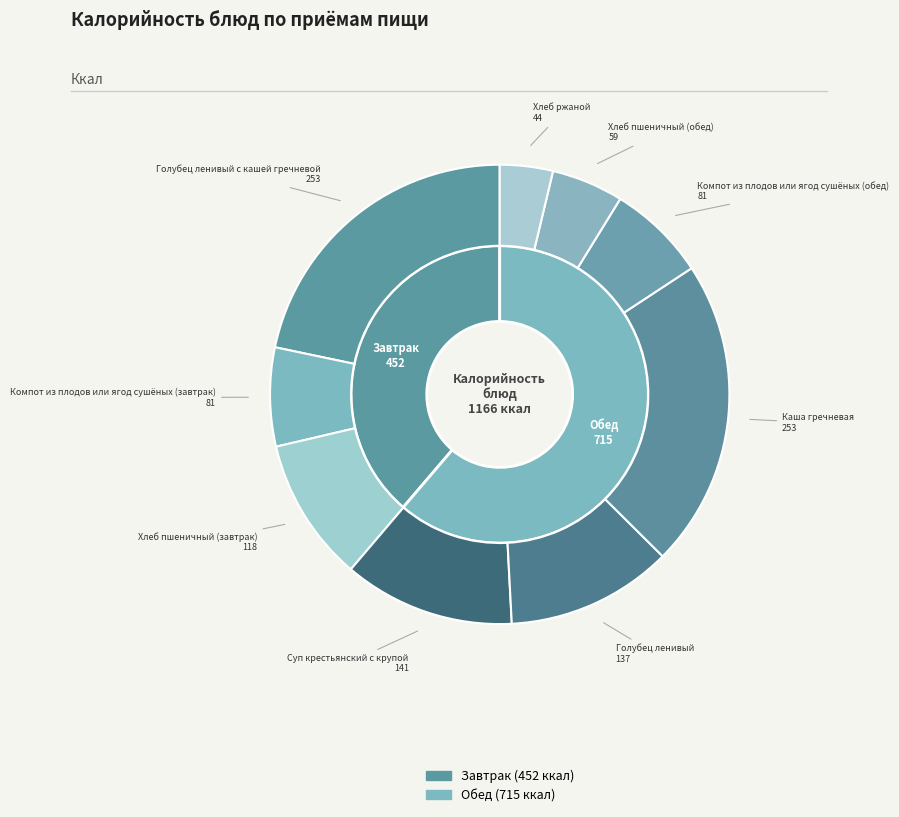

How many segments does this pie chart have?

9